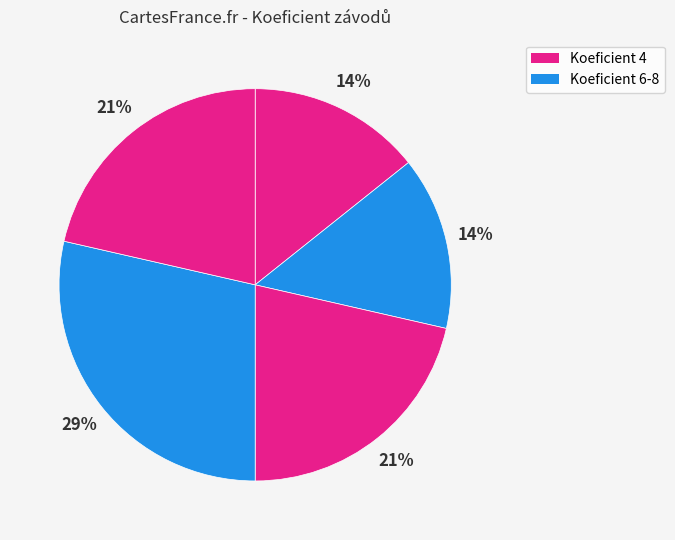

Count the number of slices in the pie.

5